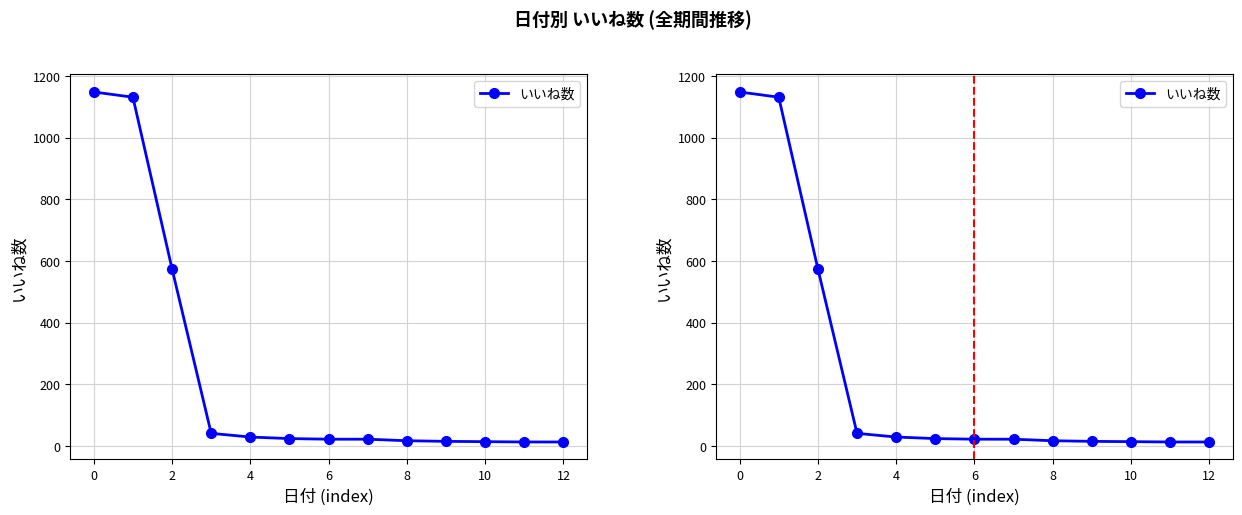

Between 8 and 2, which is larger?

2